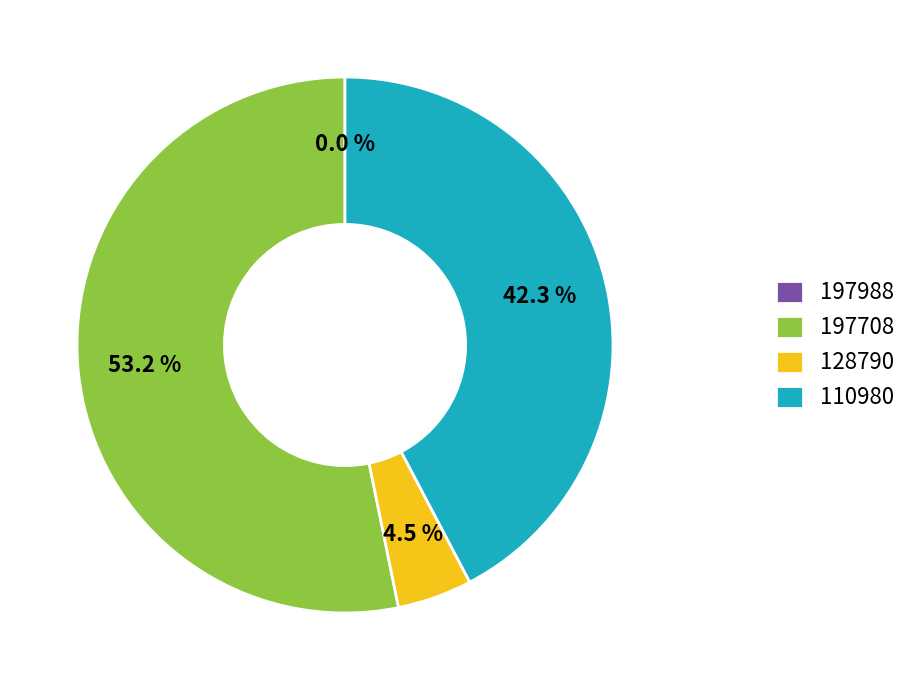

Does any single category account for the majority?

Yes